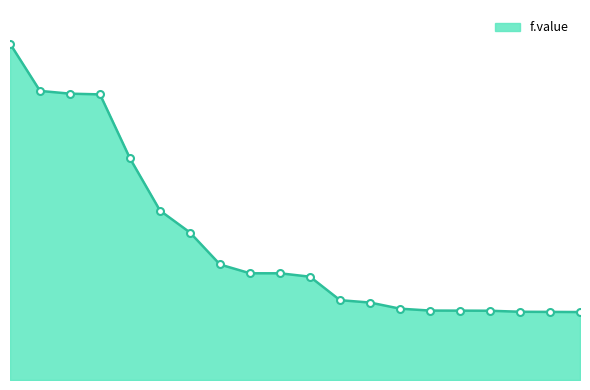

What is the sum of all values?

257.6